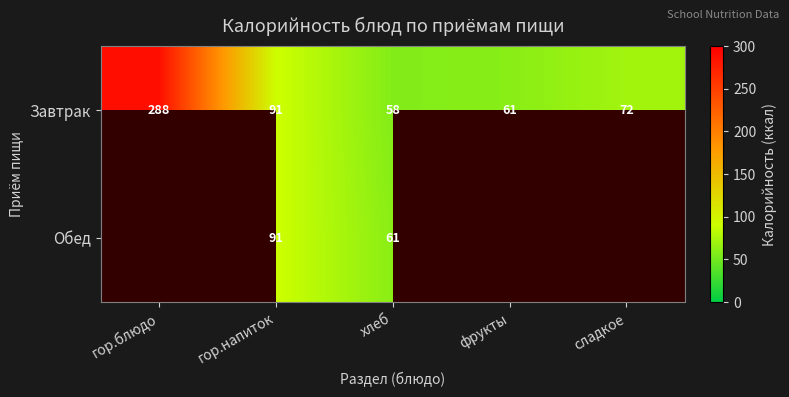

What is the highest value of the Завтрак series?

288